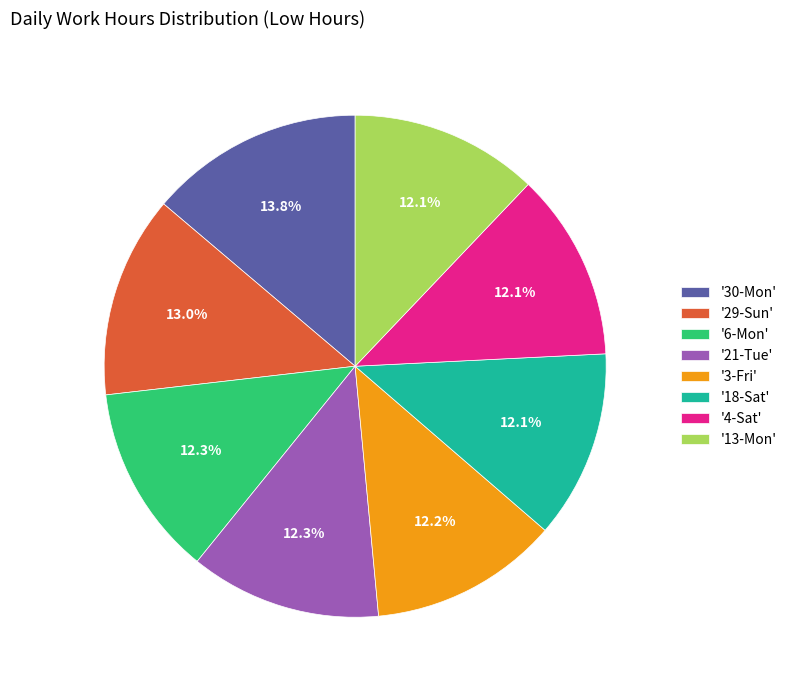

Approximately how many times larger is the value at '6-Mon' compared to '29-Sun'?

0.9